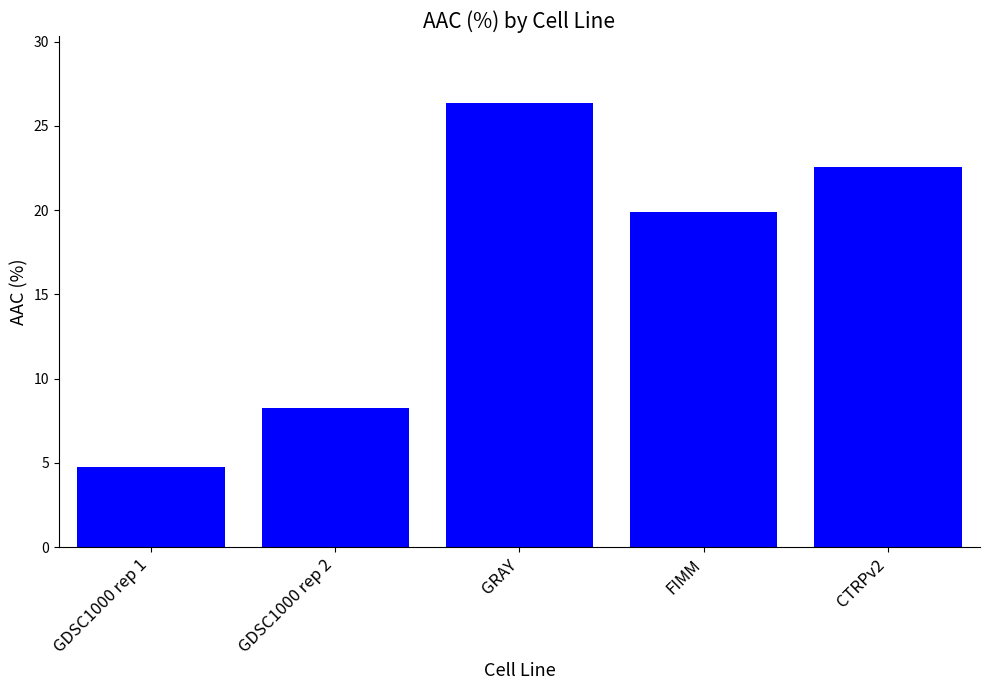

How many data points are less than 19?

2